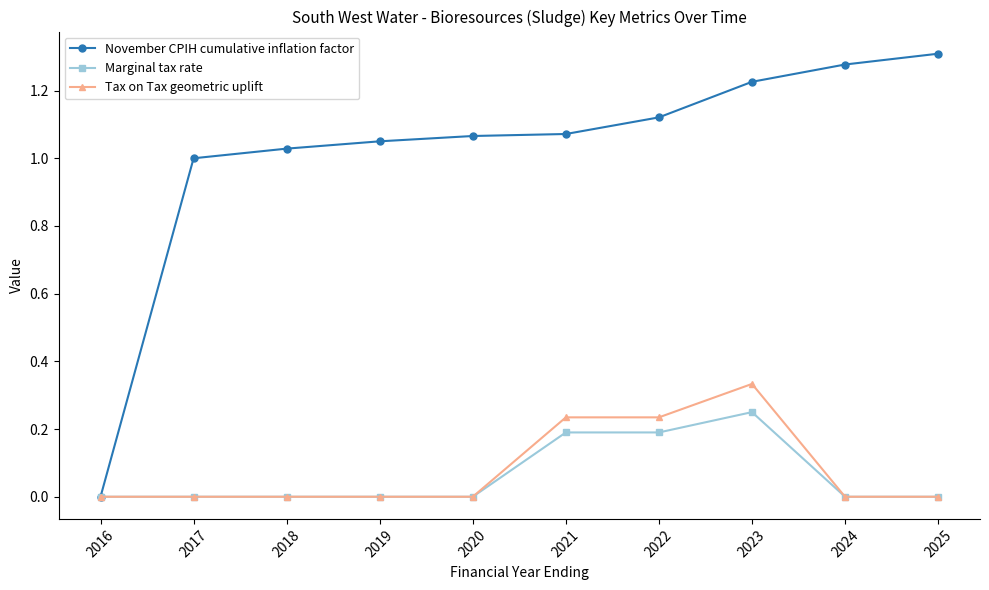

Which series changed the most between 2017 and 2021?

Tax on Tax geometric uplift